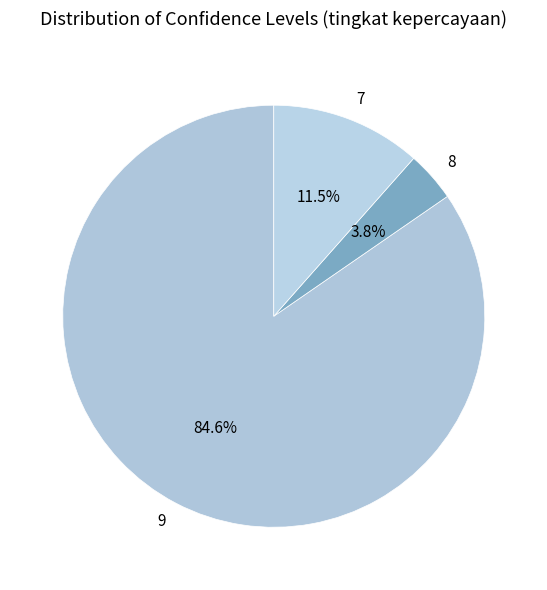

Which has a higher value, 9 or 7?

9